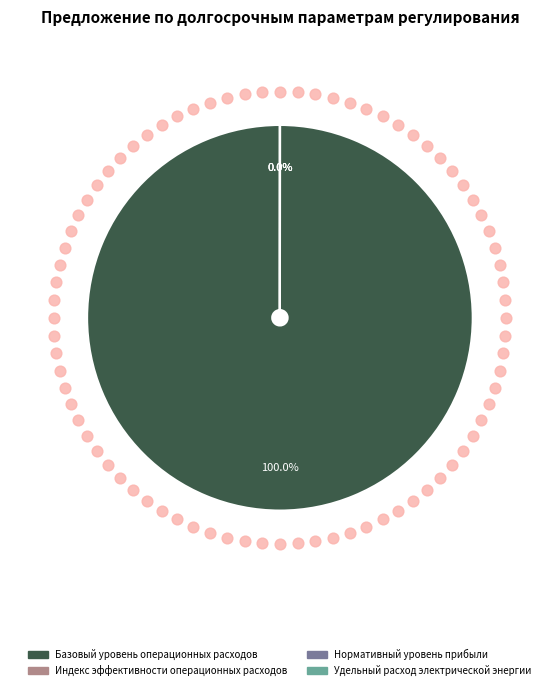

Which slice is the smallest?

Нормативный уровень прибыли